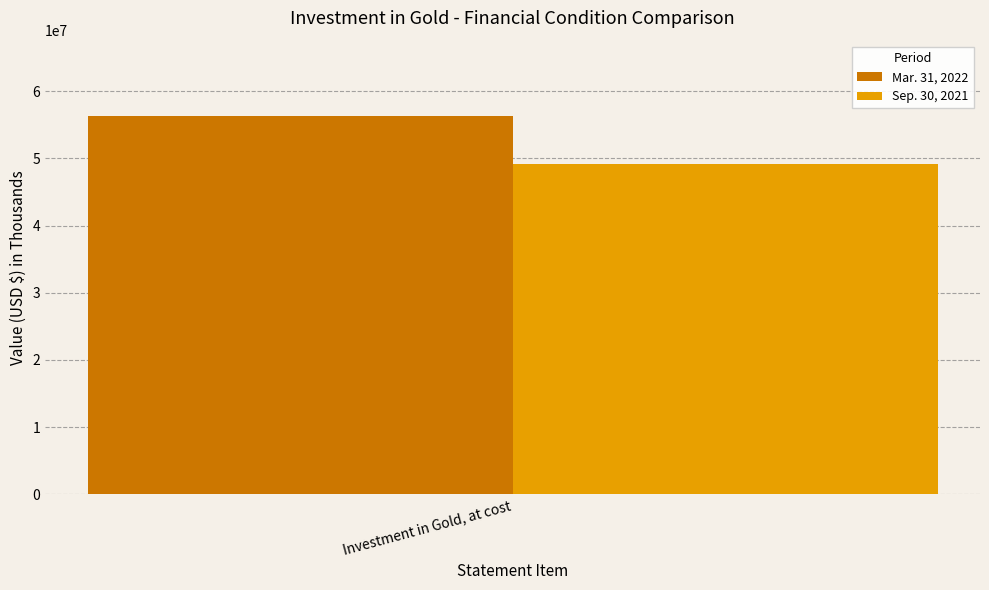

What value does the Mar. 31, 2022 series have at Investment in Gold, at cost?

56276018